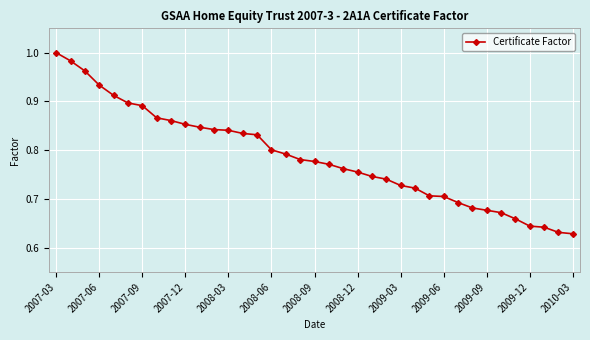

What is the difference between the maximum and minimum values?

0.4